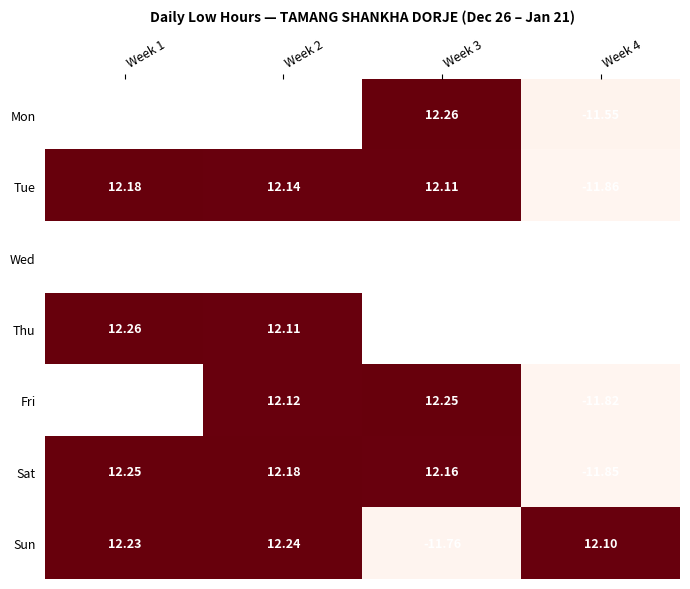

Is the value of Tue at Week 2 greater than the value of Sun at Week 1?

No